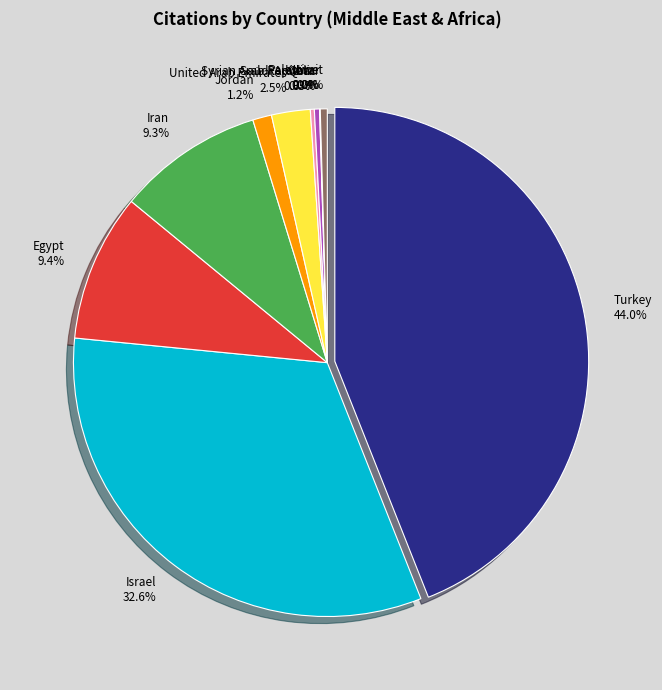

What is the largest slice in the pie chart?

Turkey